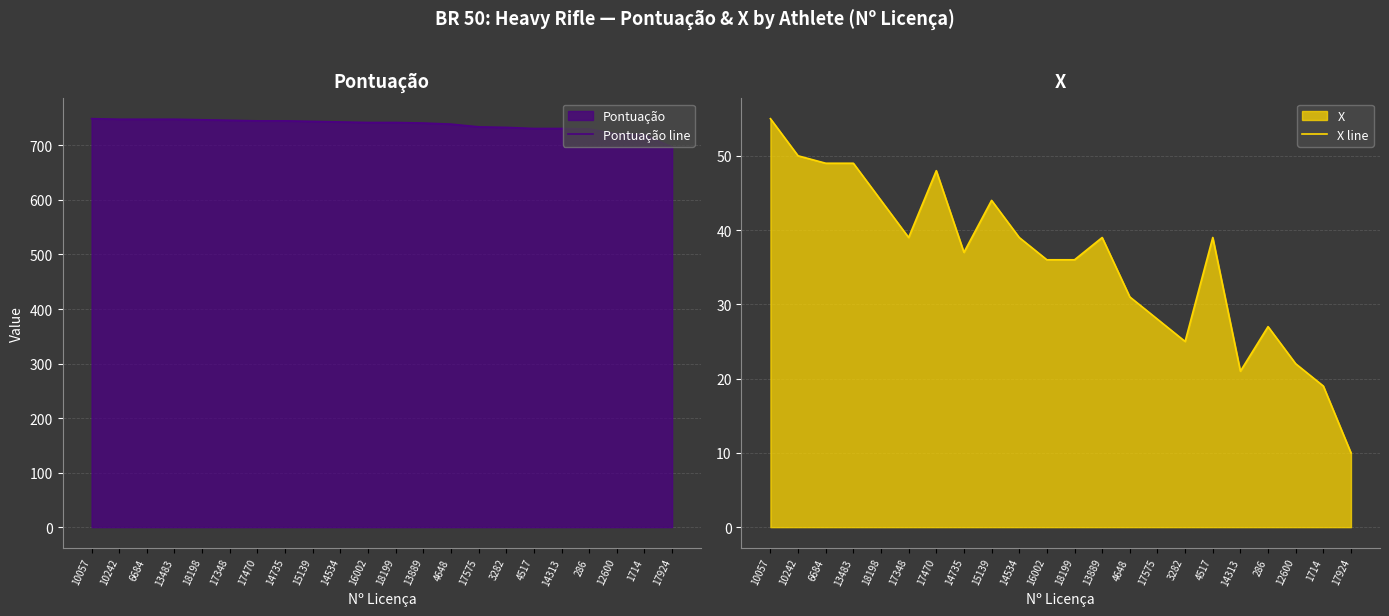

Does the chart display data point markers on the line(s)?

No